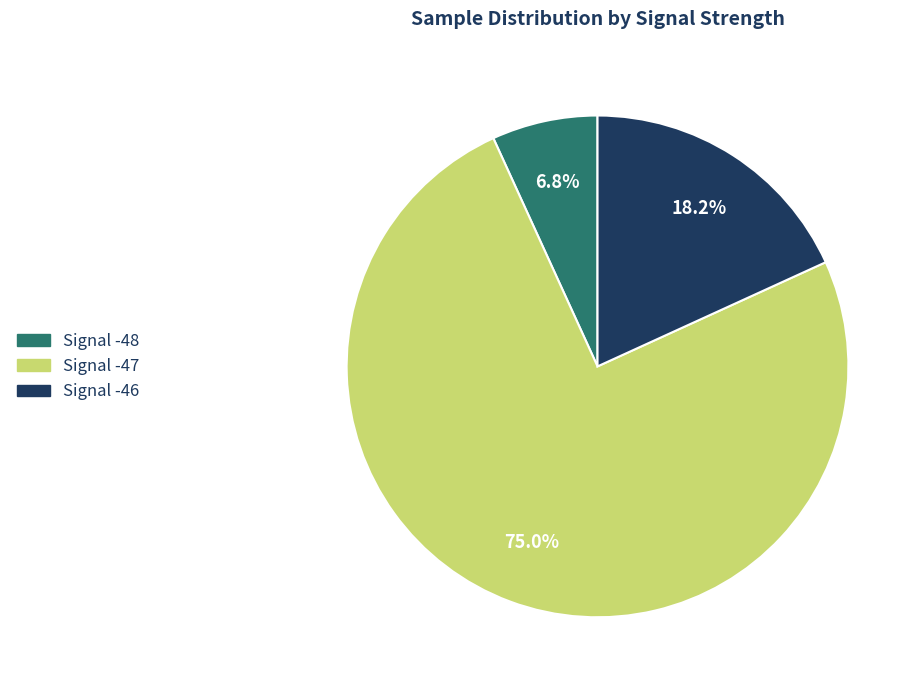

Is there a majority slice in this chart?

Yes